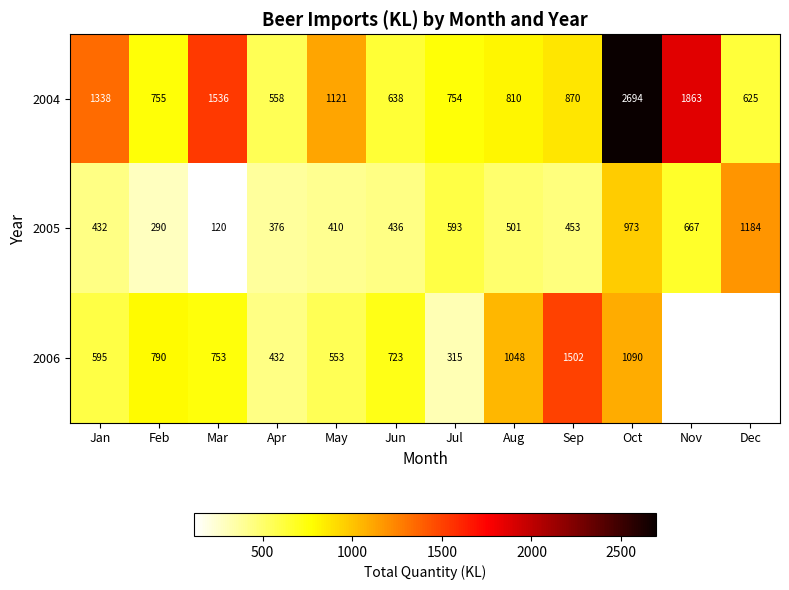

What is the highest value of the 2005 series?

1184